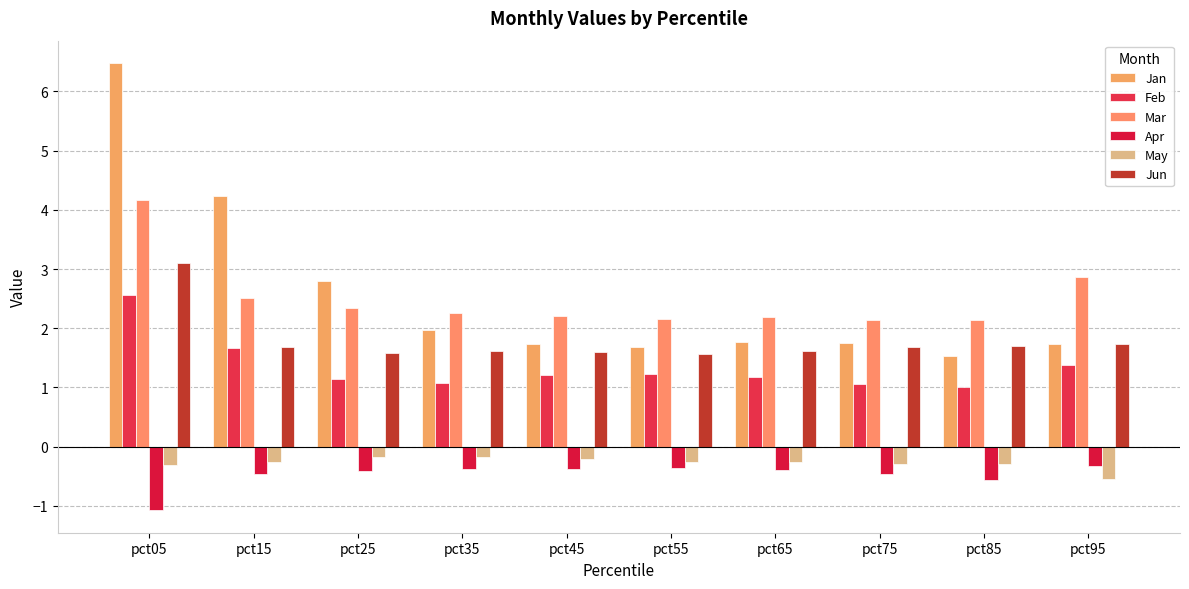

Which series has the largest total across all categories?

Jan